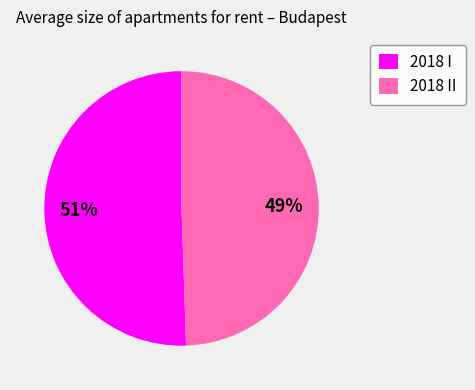

Which slice is the smallest?

2018 II